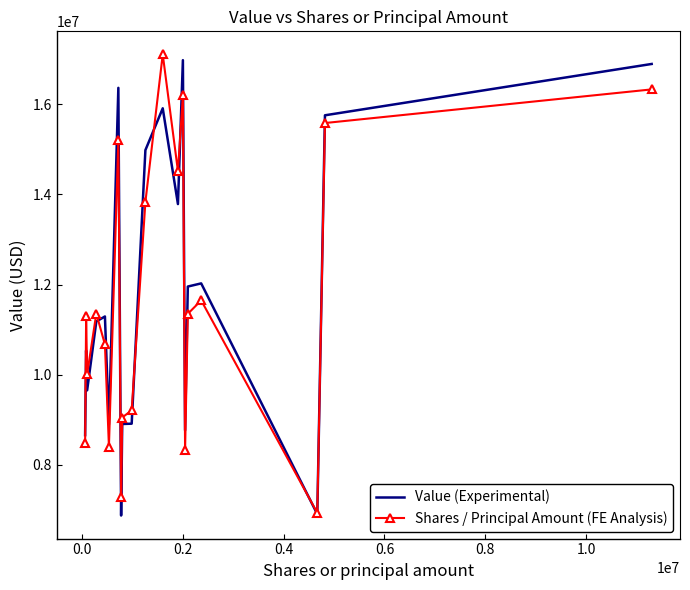

True or false: Value (Experimental) has more than 0 points higher than both neighbors.

True